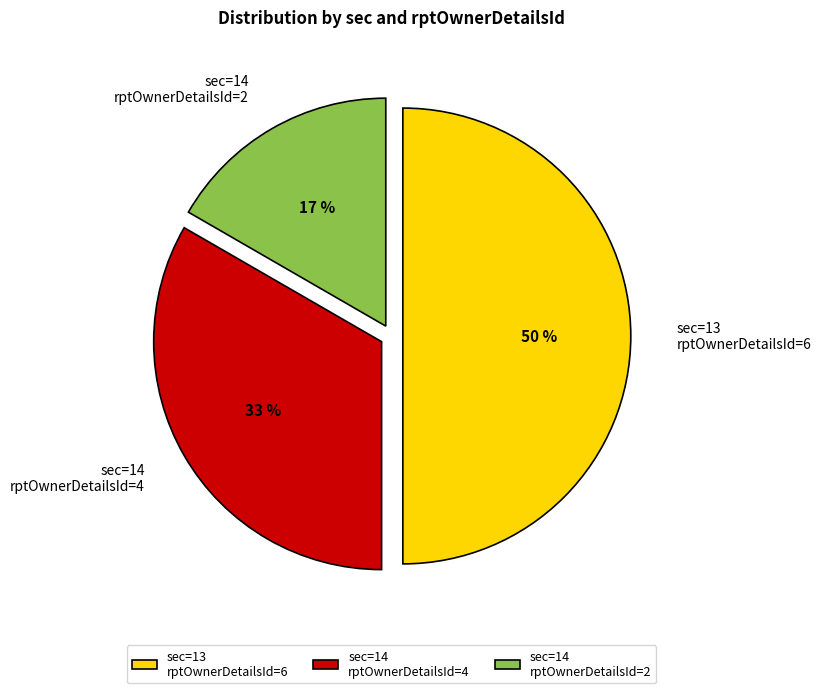

Rank the categories by value from lowest to highest.

sec=14 rptOwnerDetailsId=2, sec=14 rptOwnerDetailsId=4, sec=13 rptOwnerDetailsId=6